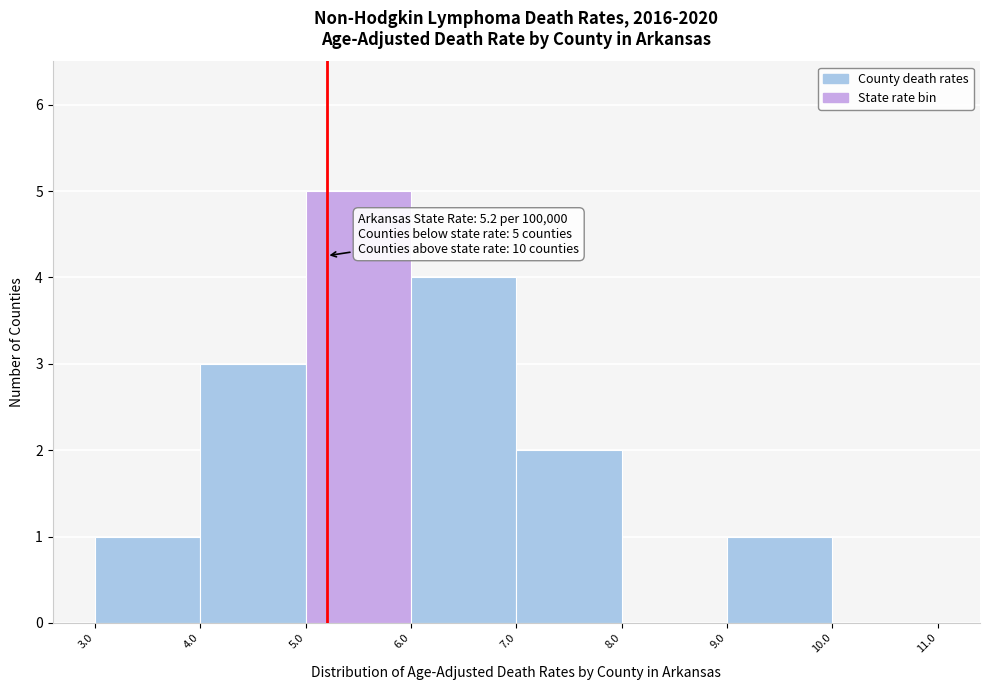

Over which range of the x-axis is the bar tallest?

5.0 to 6.0